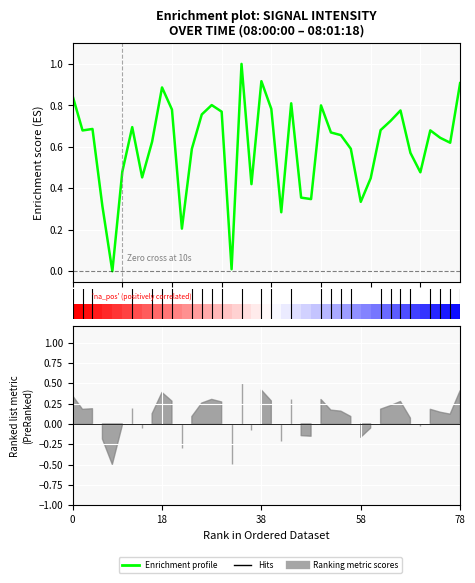

What value does the data have at 23?

0.4